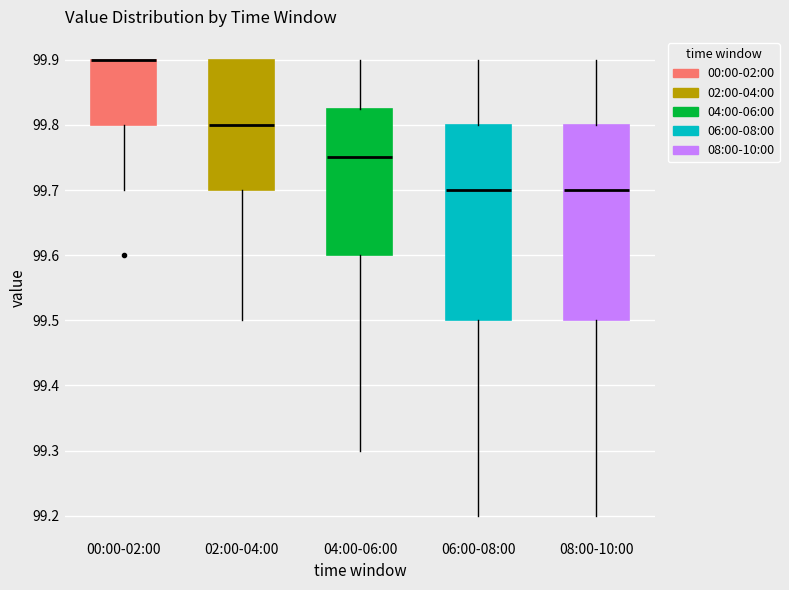

Reading left to right, transcribe this box plot: for each box, give where its median line is, the range the box spans, and where its two whiskers end, as read against the y-axis. The values are not printed on the chart, so give them approximately, as read against the axis.

00:00-02:00: median 99.90 (drawn on the box's upper edge), box 99.80 to 99.90, whiskers 99.70 to 99.90
02:00-04:00: median 99.80, box 99.70 to 99.90, whiskers 99.50 to 99.90
04:00-06:00: median 99.75, box 99.60 to 99.83, whiskers 99.30 to 99.90
06:00-08:00: median 99.70, box 99.50 to 99.80, whiskers 99.20 to 99.90
08:00-10:00: median 99.70, box 99.50 to 99.80, whiskers 99.20 to 99.90